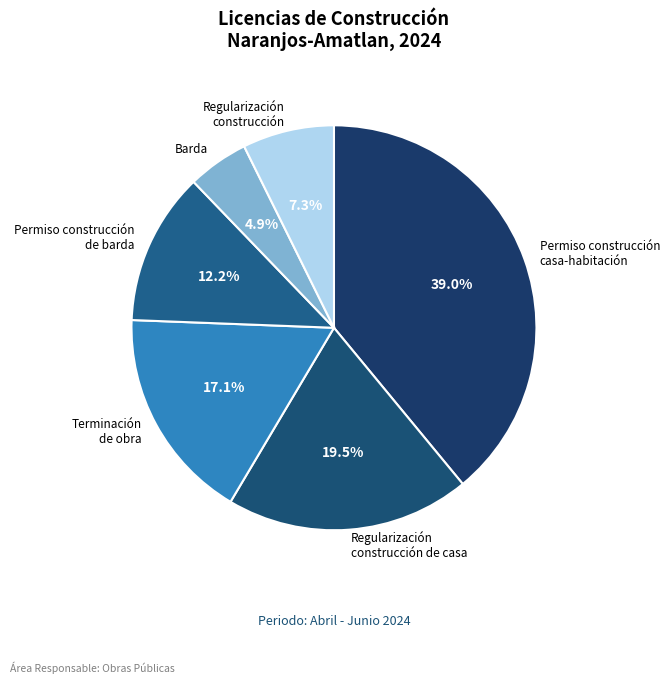

How many segments does this pie chart have?

6